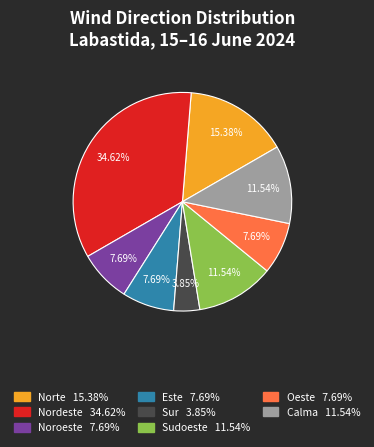

What portion of the pie excludes Este?

92.3%